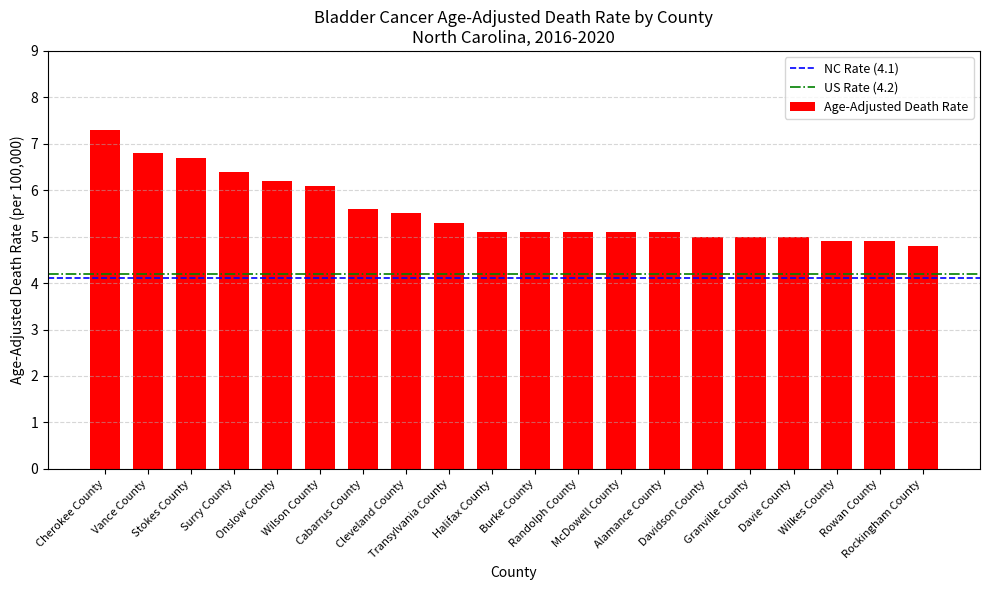

What value does the data have at Halifax County?

5.1